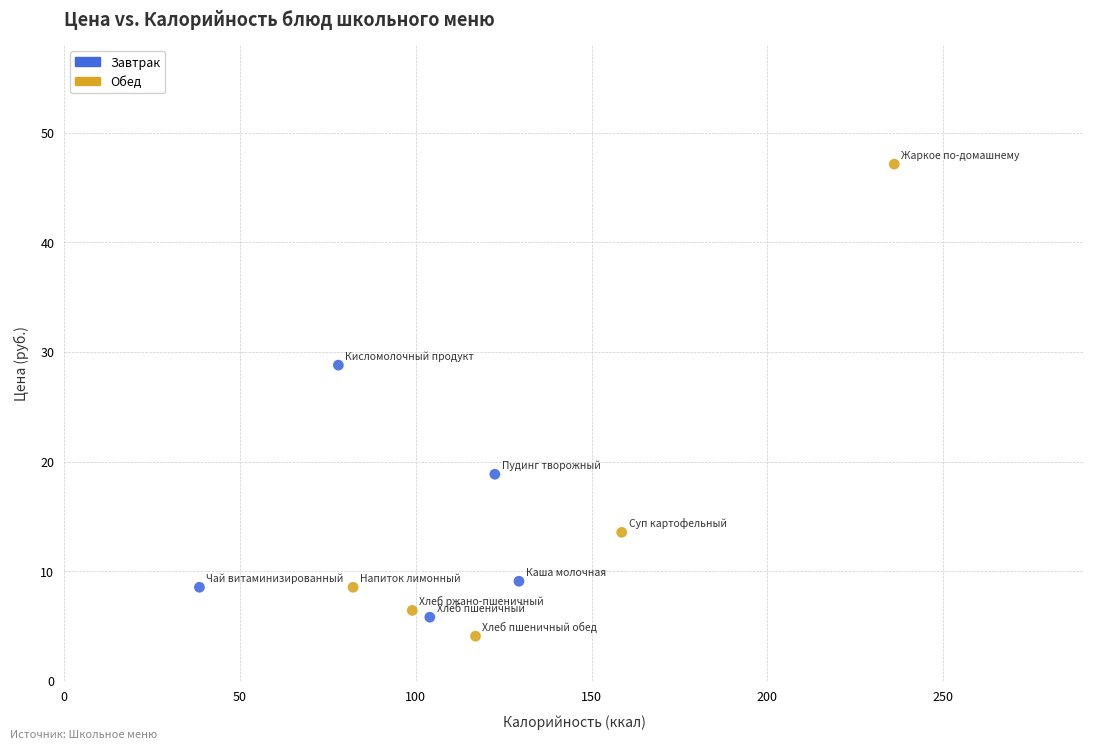

Which series reaches the maximum Y coordinate?

Обед